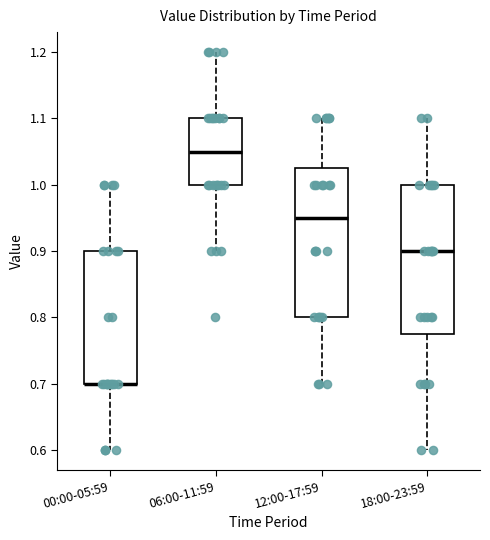

Reading left to right, read every box against the y-axis: the position of its median line, the range the box covers, and the ends of its whiskers. The values are not printed on the chart, so give them approximately, as read against the axis.

00:00-05:59: median 0.70 (drawn on the box's lower edge), box 0.70 to 0.90, whiskers 0.60 to 1.00
06:00-11:59: median 1.05, box 1.00 to 1.10, whiskers 0.90 to 1.20
12:00-17:59: median 0.95, box 0.80 to 1.03, whiskers 0.70 to 1.10
18:00-23:59: median 0.90, box 0.78 to 1.00, whiskers 0.60 to 1.10